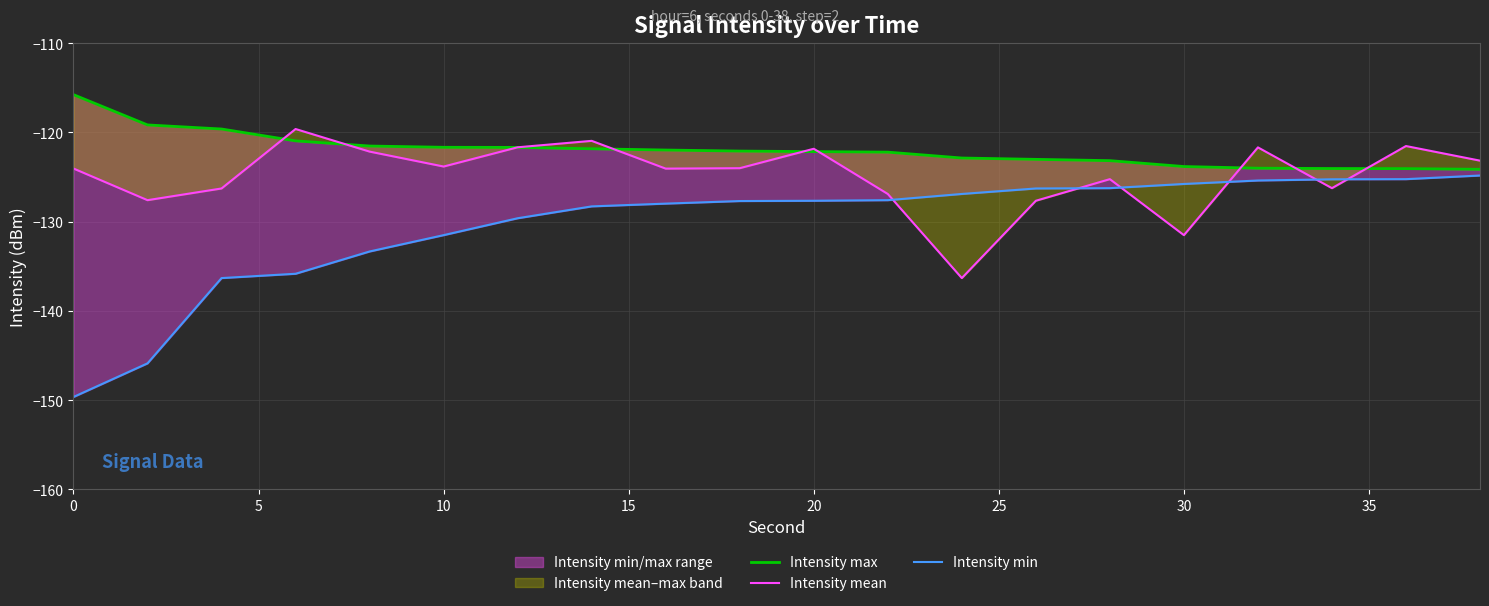

Rank the series by their maximum value, from lowest to highest.

Intensity min, Intensity mean, Intensity max